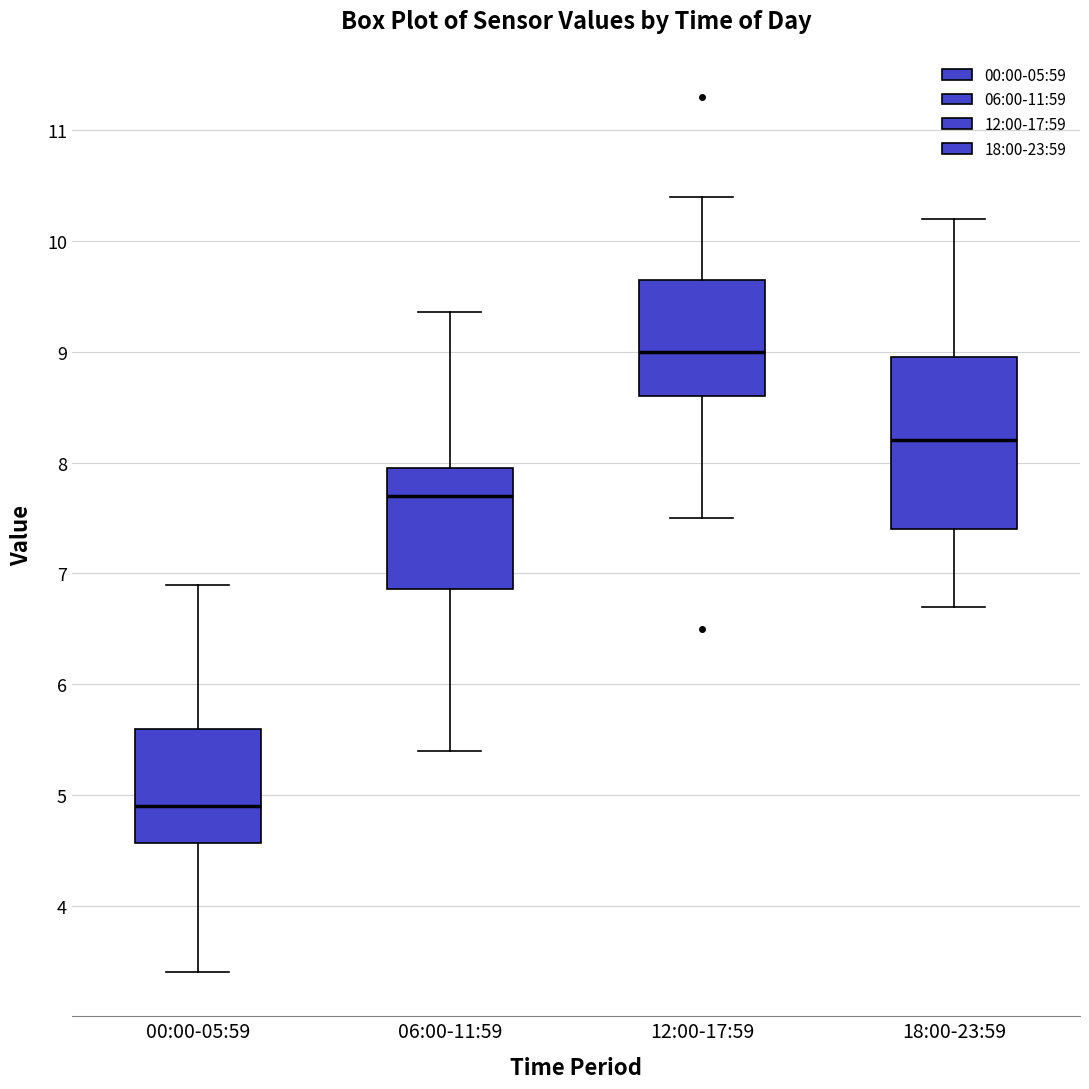

Which box has the highest median line?

12:00-17:59